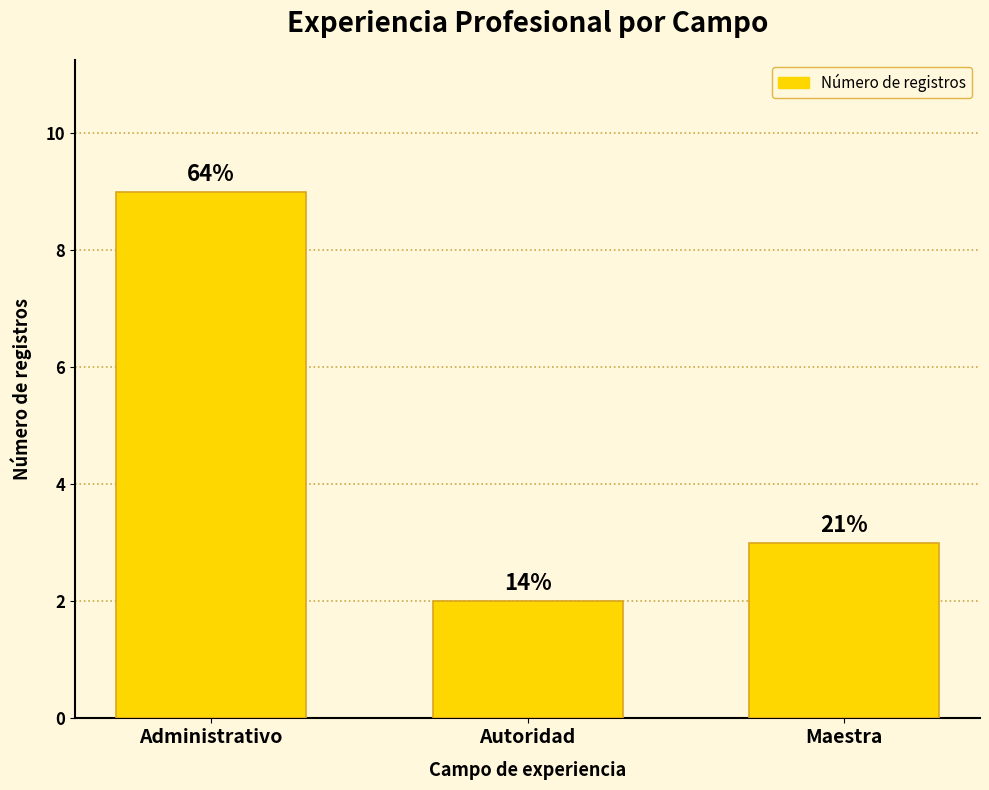

What is the label of the 2nd bar from the left?

Autoridad